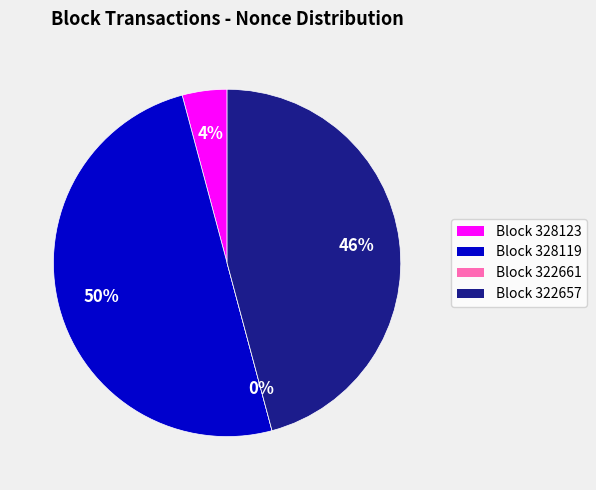

To the nearest percent, what portion does 328119 represent?

50%